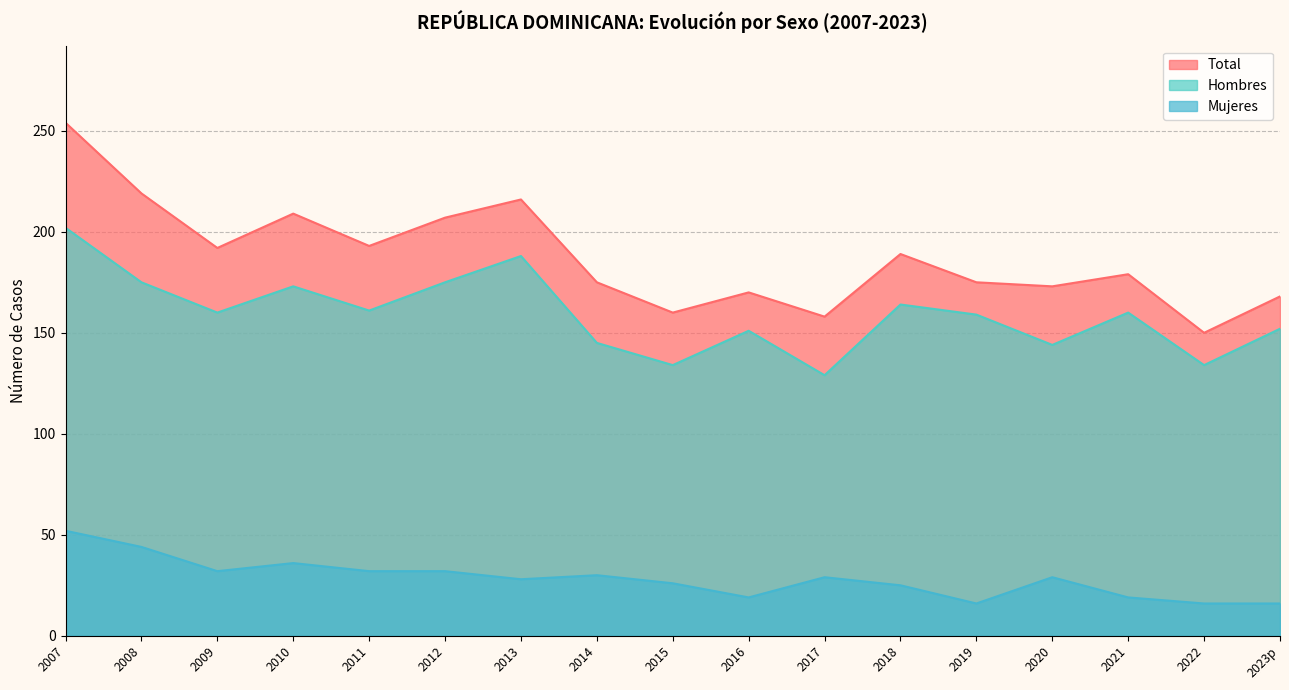

True or false: Mujeres and Total intersect in this chart.

False